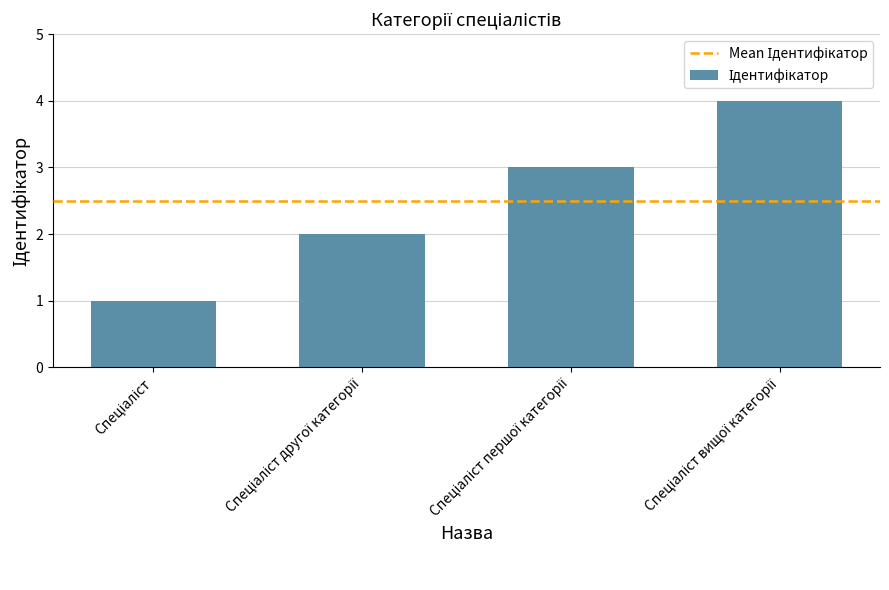

What is the maximum value shown in the chart?

4